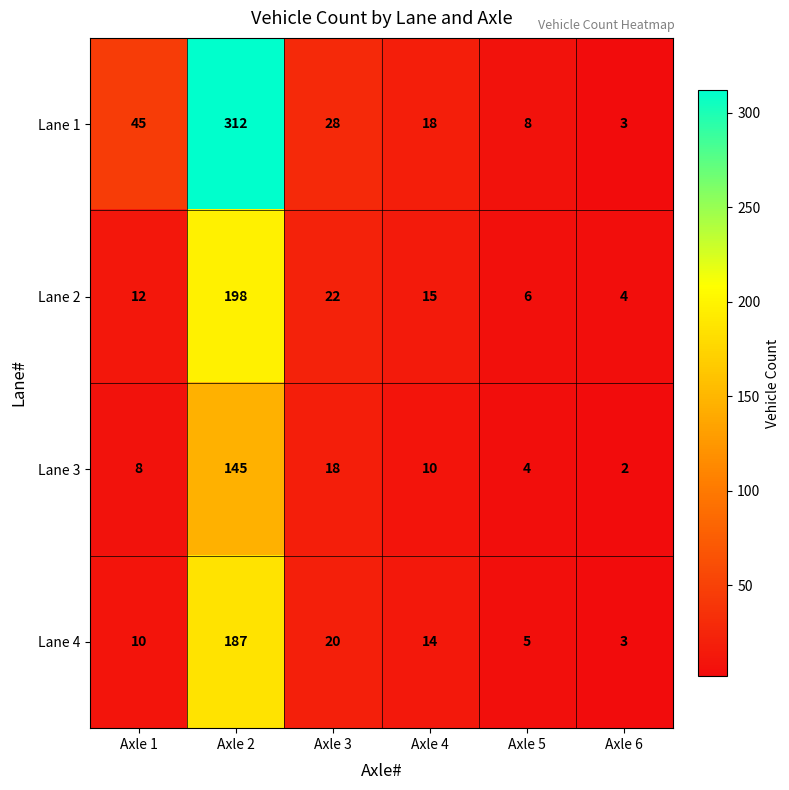

Reading left to right, extract all data points from this chart.

Lane 1: 45	312	28	18	8	3
Lane 2: 12	198	22	15	6	4
Lane 3: 8	145	18	10	4	2
Lane 4: 10	187	20	14	5	3